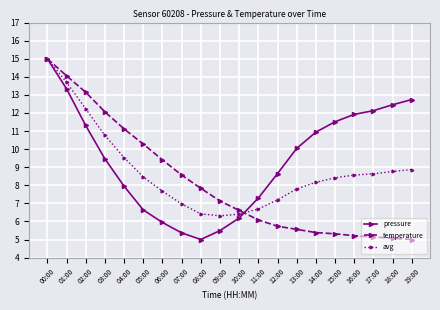

True or false: pressure has more than 1 points higher than both neighbors.

False